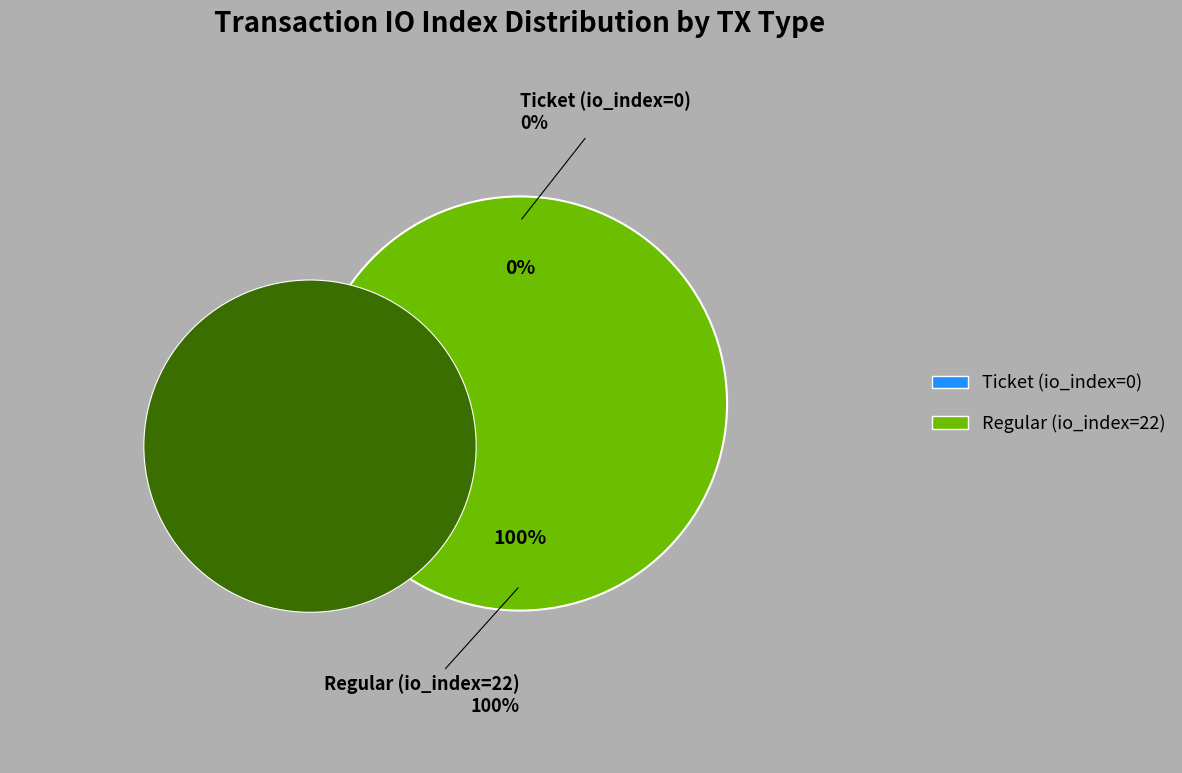

Do Regular (io_index=22) and Ticket (io_index=0) together represent more than half of the pie?

Yes